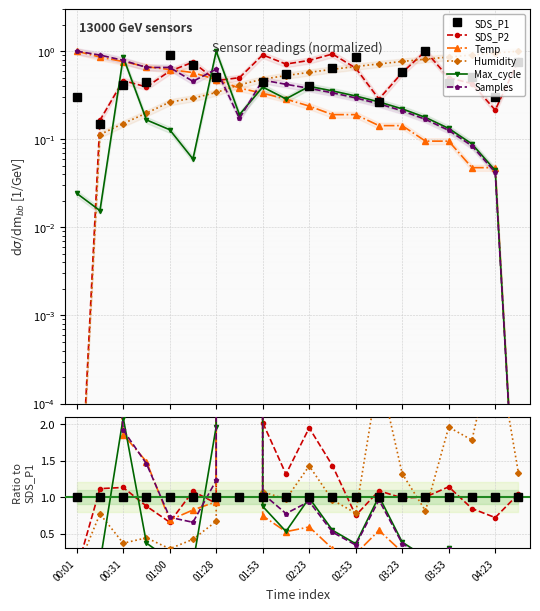

True or false: Humidity has a value of 0.7 at 03:23.

False